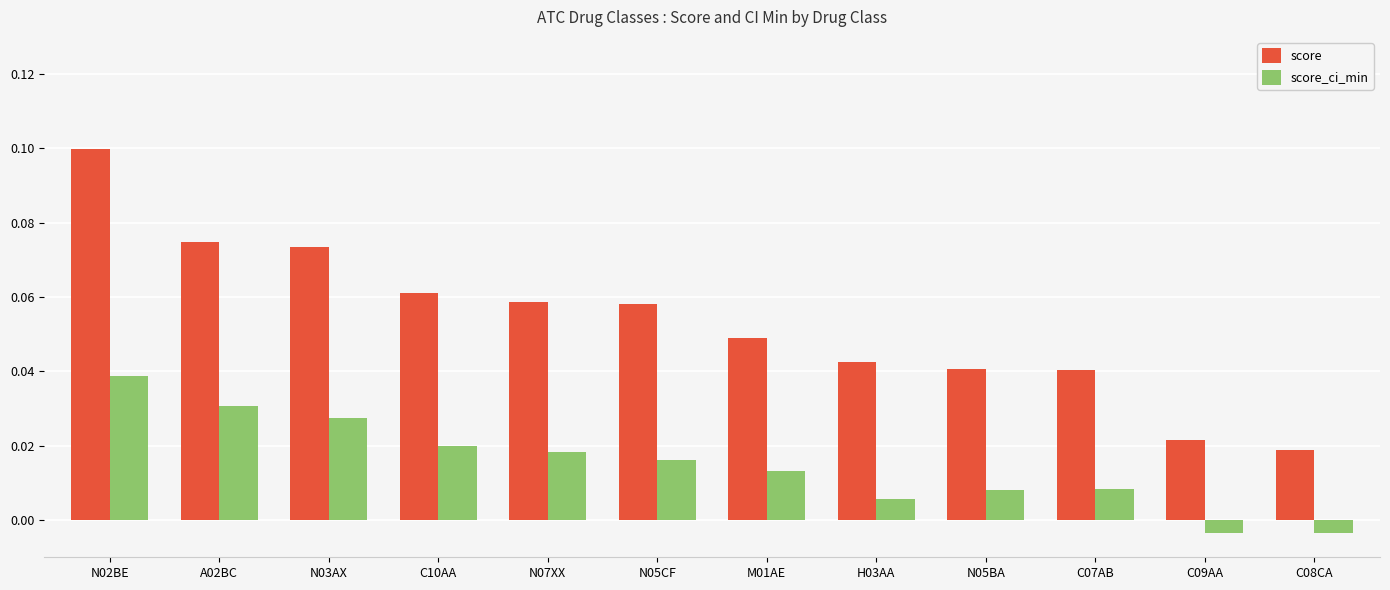

At which category is the sum across all series the highest?

N02BE